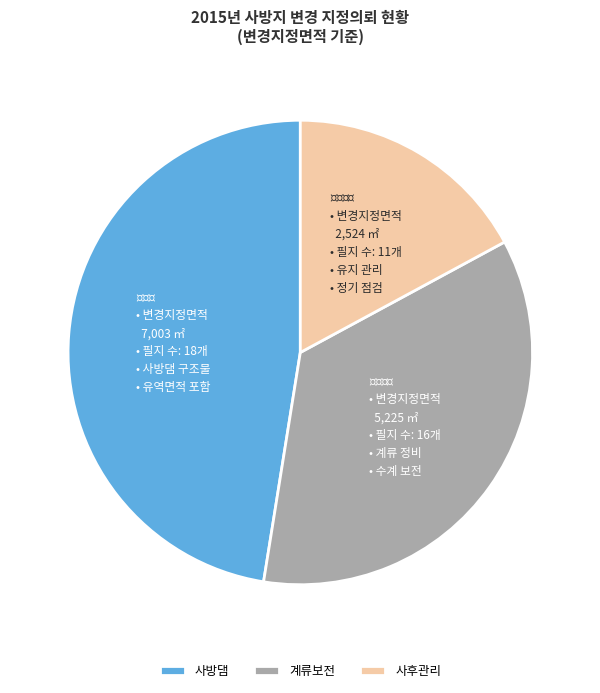

Does 사후관리 represent more than half of the total?

No